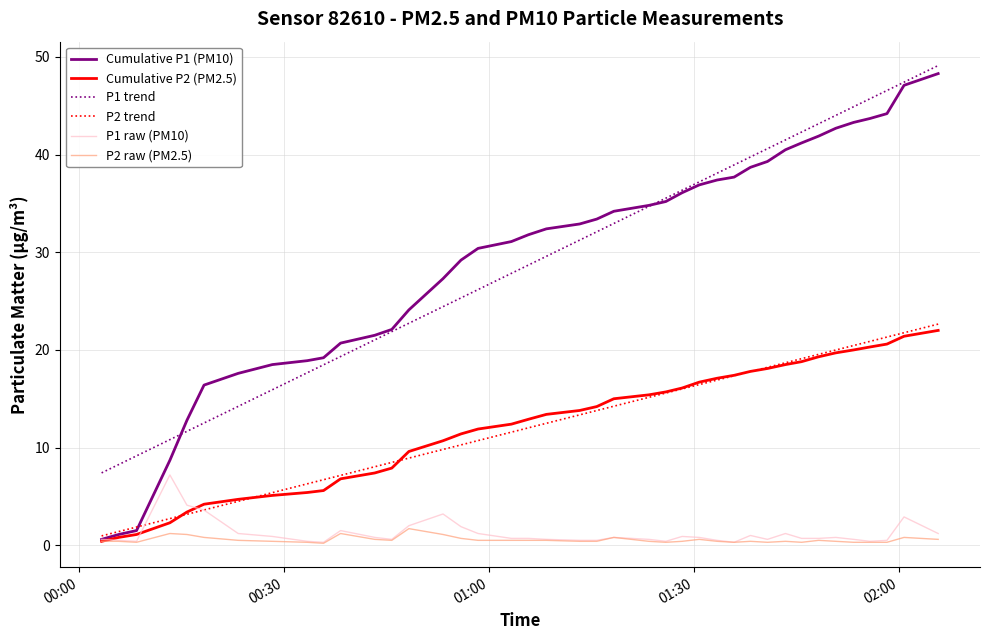

Which series has the widest spread of values?

Cumulative P1 (PM10)